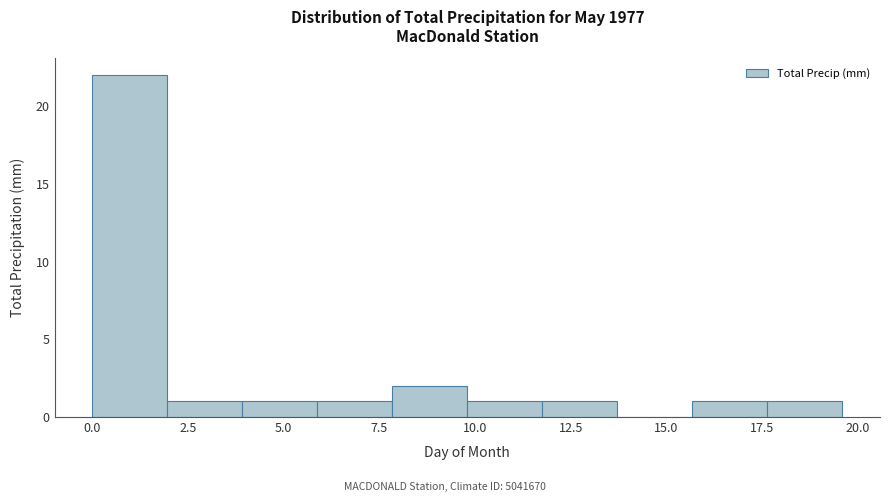

Around what value on the x-axis is the tallest bar? Give the approximate position of its centre, as read against the axis.

1.0